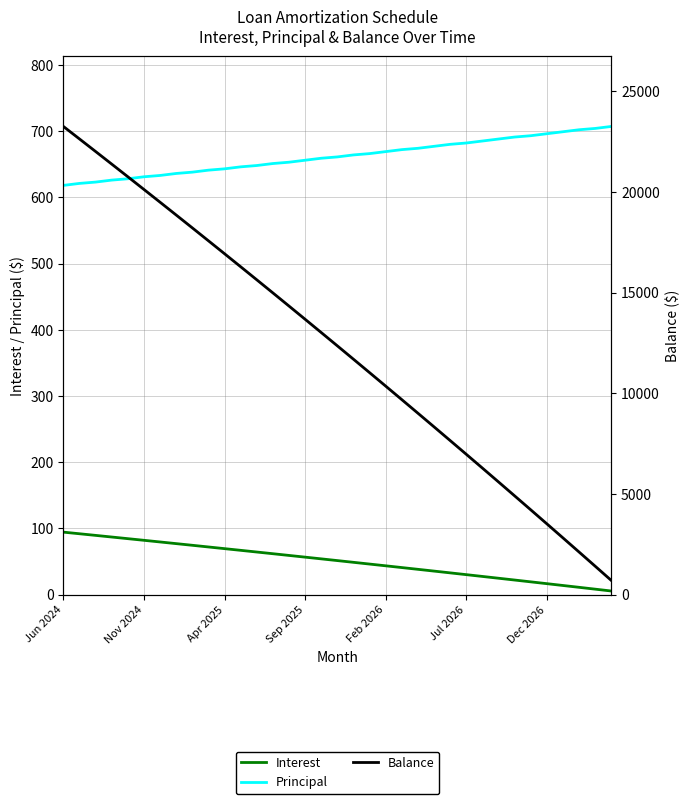

At which label does Interest first exceed 51?

Jun 2024